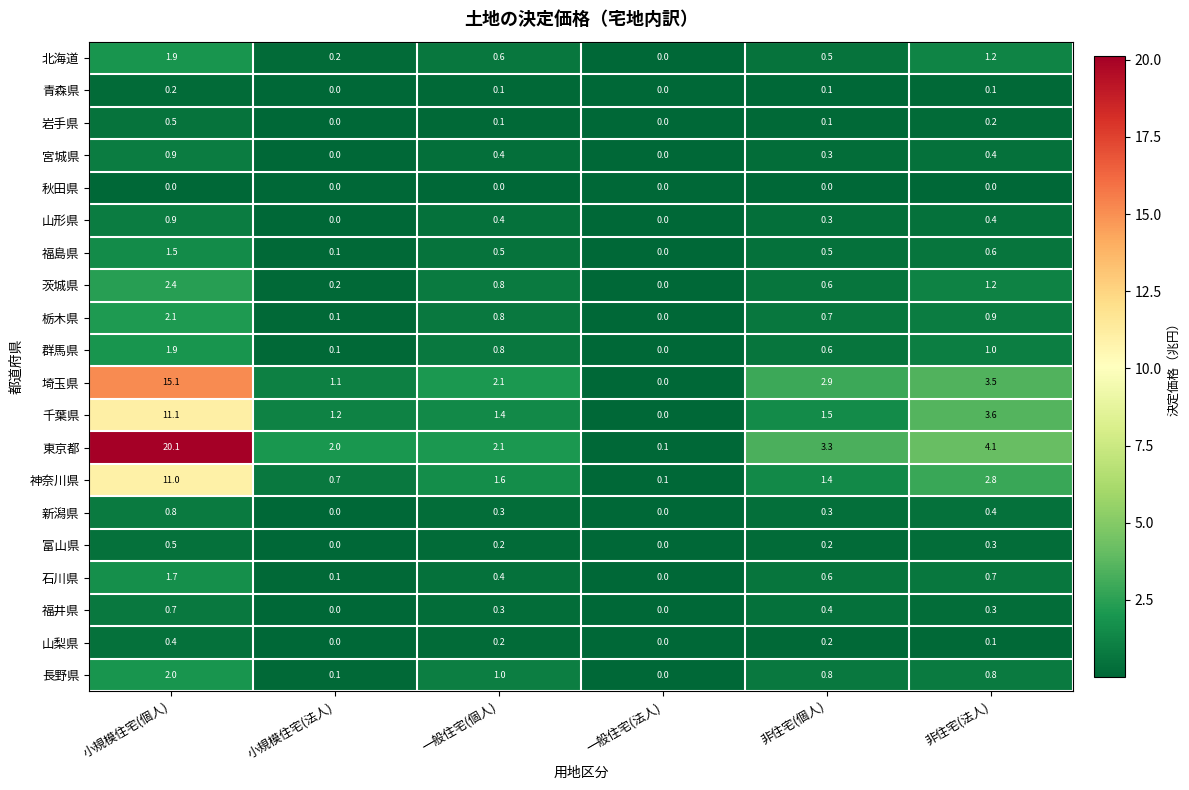

True or false: 埼玉県 has a value of 1.1 at 小規模住宅(法人).

True